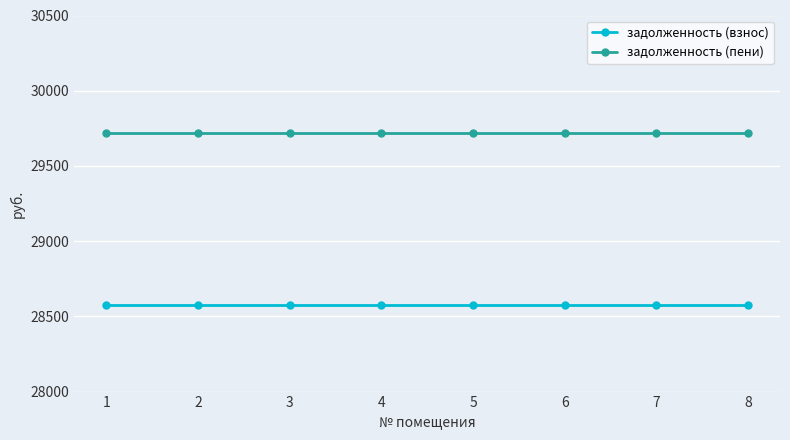

The задолженность (пени) series shows 29721.6 at 2. True or false?

True